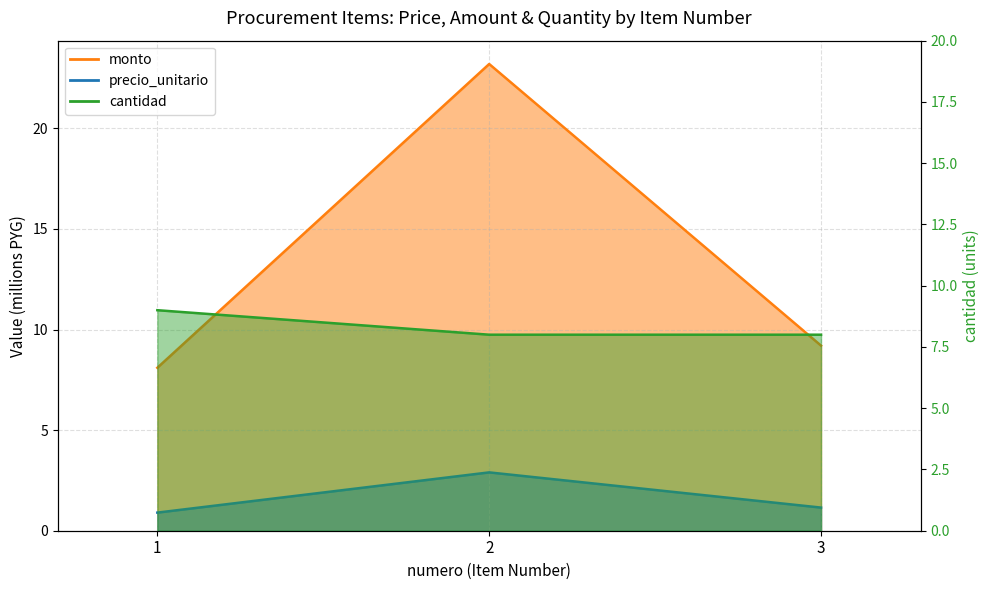

Reading left to right, list all the values displayed in this chart.

precio_unitario: 0.9	2.9	1.1
monto: 8.1	23.2	9.2
cantidad: 9.0	8.0	8.0